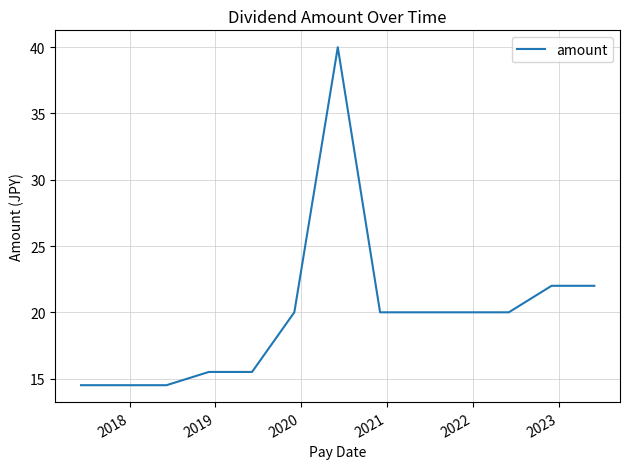

What is the minimum value shown in the chart?

14.5